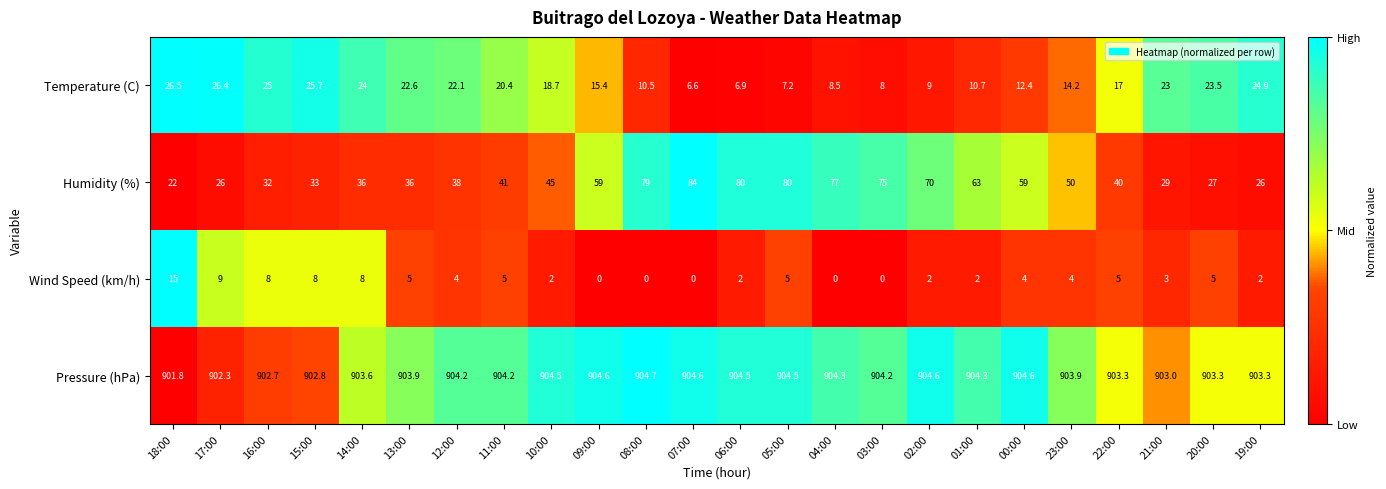

What is the difference between the second highest and minimum values in the Temperature (C) series?

19.8